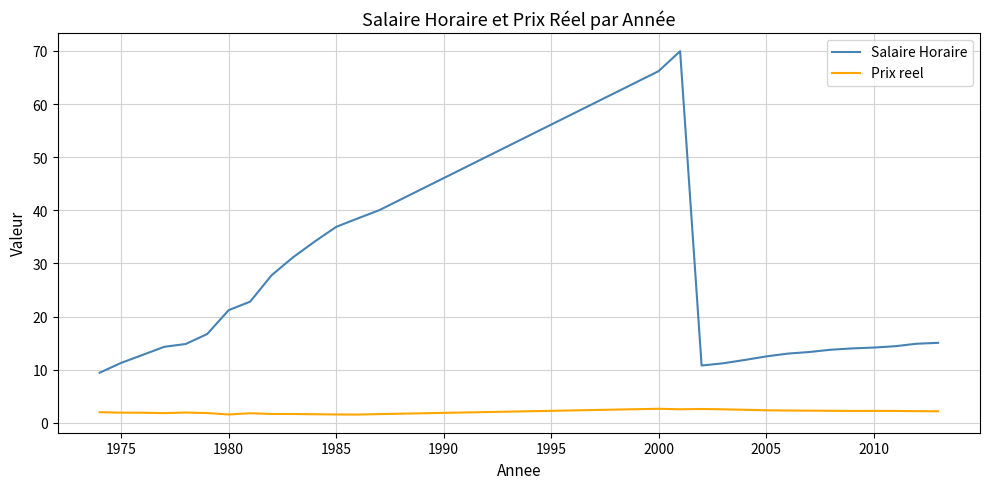

True or false: Salaire Horaire and Prix reel cross at least once.

False